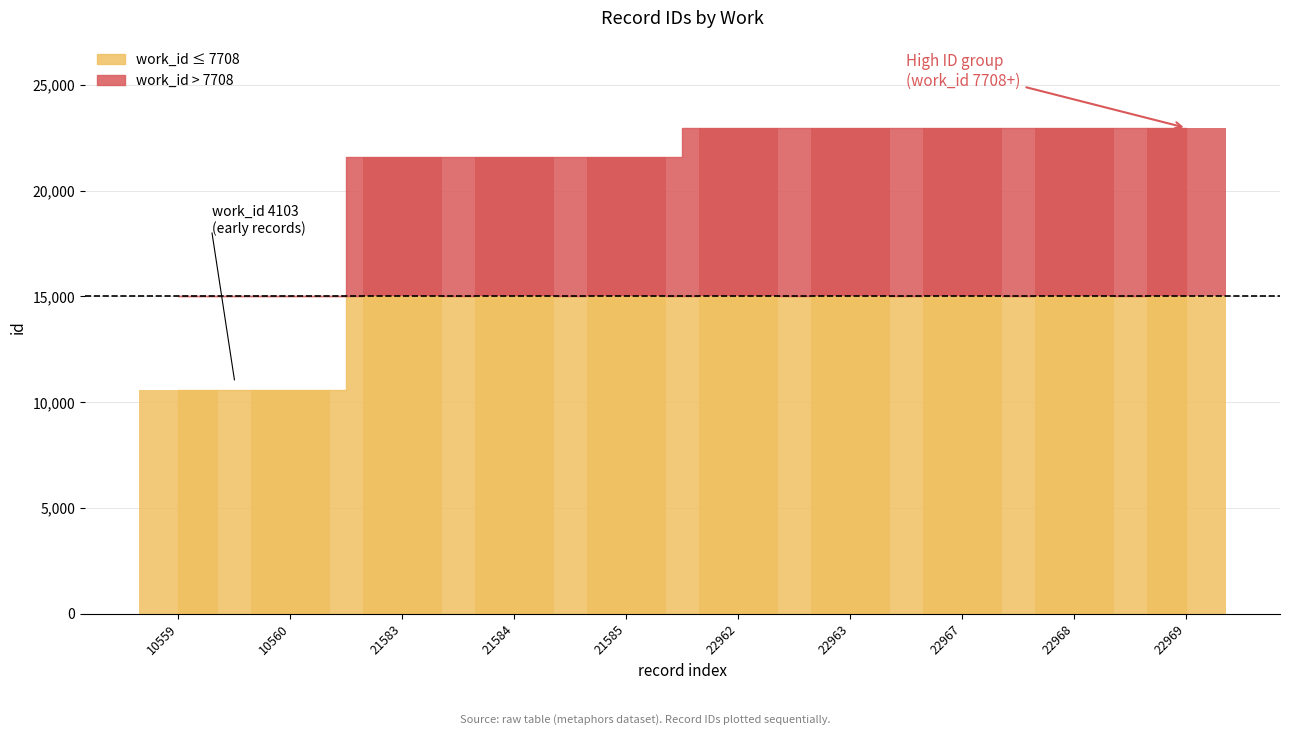

Rank the categories by value from highest to lowest.

22969, 22968, 22967, 22963, 22962, 21585, 21584, 21583, 10560, 10559